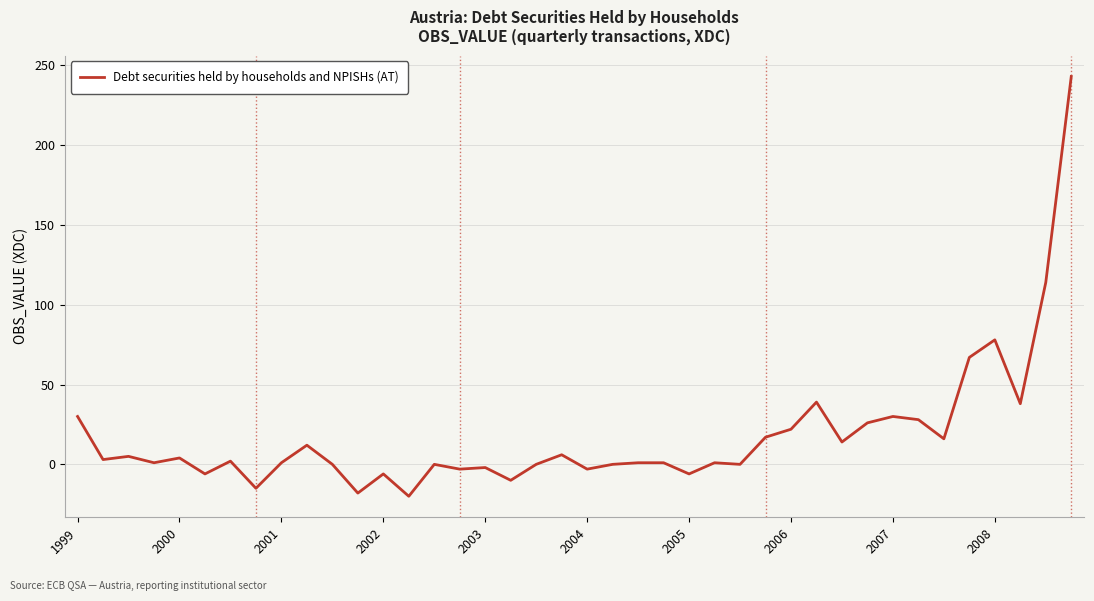

How many distinct data groups are displayed?

1